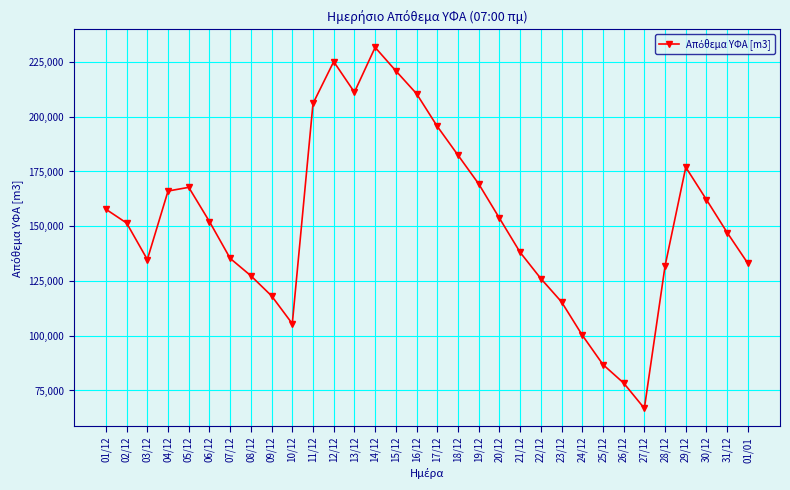

What is the average value?

152695.1